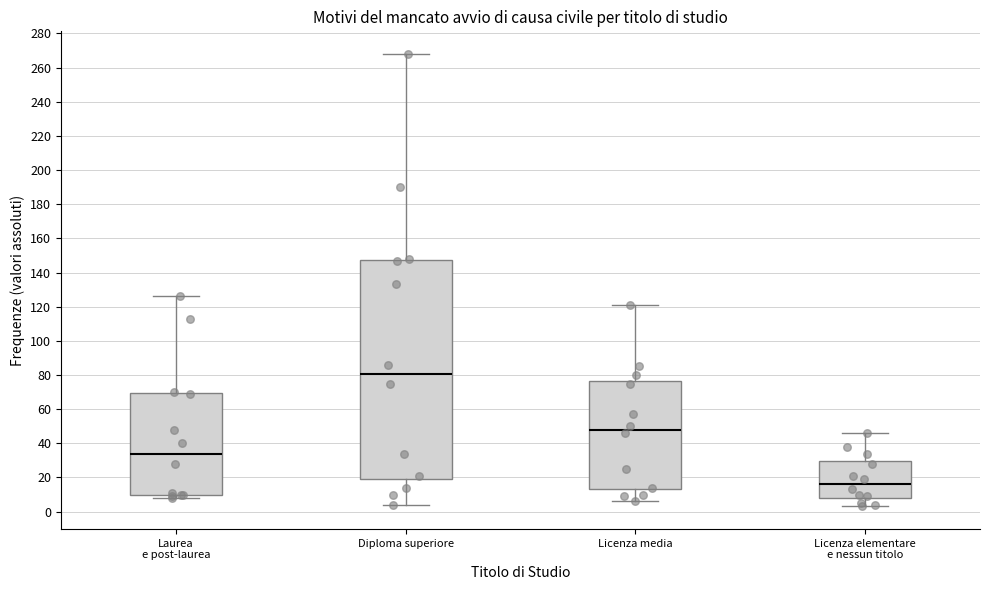

Where is the upper edge of the box for Diploma superiore on the y-axis? The values are not printed on the chart, so give them approximately, as read against the axis.

148